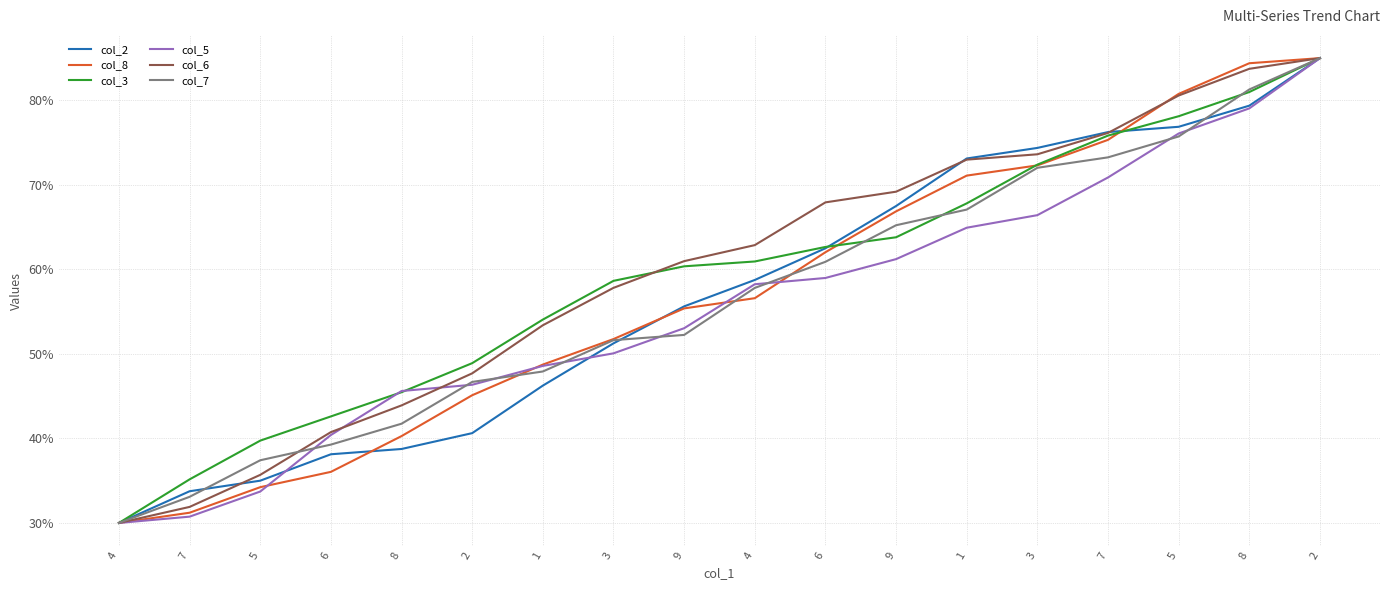

Reading left to right, what are all the values shown in this chart?

col_2: 30.0	33.7	35.0	38.1	38.7	40.6	46.2	51.2	55.6	58.7	62.5	67.5	73.1	74.4	76.2	76.9	79.4	85.0
col_8: 30.0	31.2	34.2	36.0	40.3	45.1	48.7	51.8	55.4	56.6	62.0	66.9	71.1	72.3	75.3	80.8	84.4	85.0
col_3: 30.0	35.2	39.7	42.6	45.5	48.9	54.1	58.6	60.4	60.9	62.7	63.8	67.8	72.4	75.8	78.1	81.0	85.0
col_5: 30.0	30.7	33.7	40.4	45.6	46.4	48.6	50.1	53.0	58.2	59.0	61.2	64.9	66.4	70.9	76.1	79.1	85.0
col_6: 30.0	31.9	35.7	40.7	43.9	47.7	53.4	57.8	61.0	62.9	67.9	69.2	73.0	73.6	76.1	80.6	83.7	85.0
col_7: 30.0	33.1	37.4	39.3	41.7	46.7	47.9	51.6	52.2	57.8	60.9	65.2	67.1	72.0	73.3	75.7	81.3	85.0